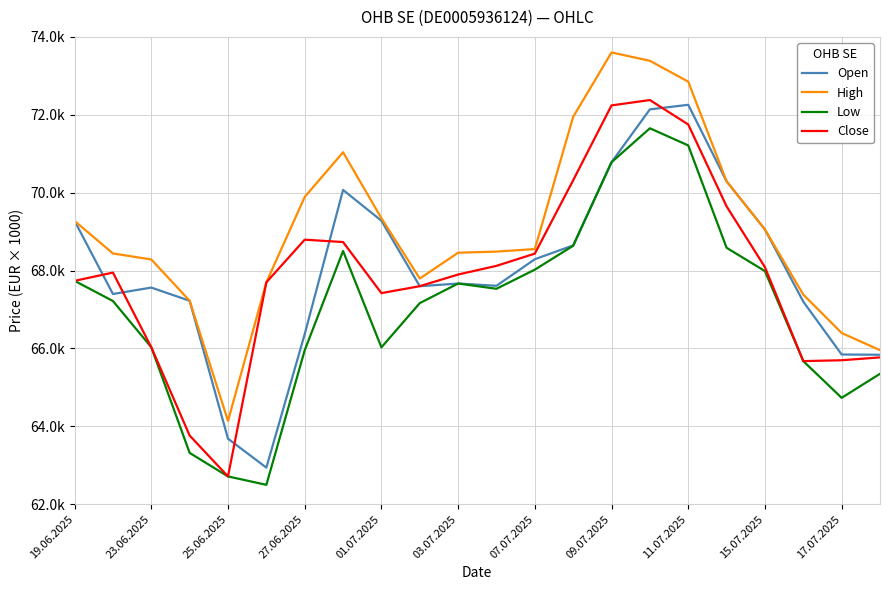

What are all the series names shown in the legend?

Open, High, Low, Close